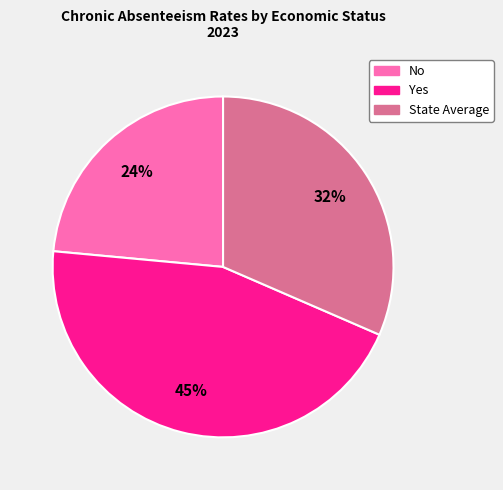

Between State Average and Yes, which is larger?

Yes